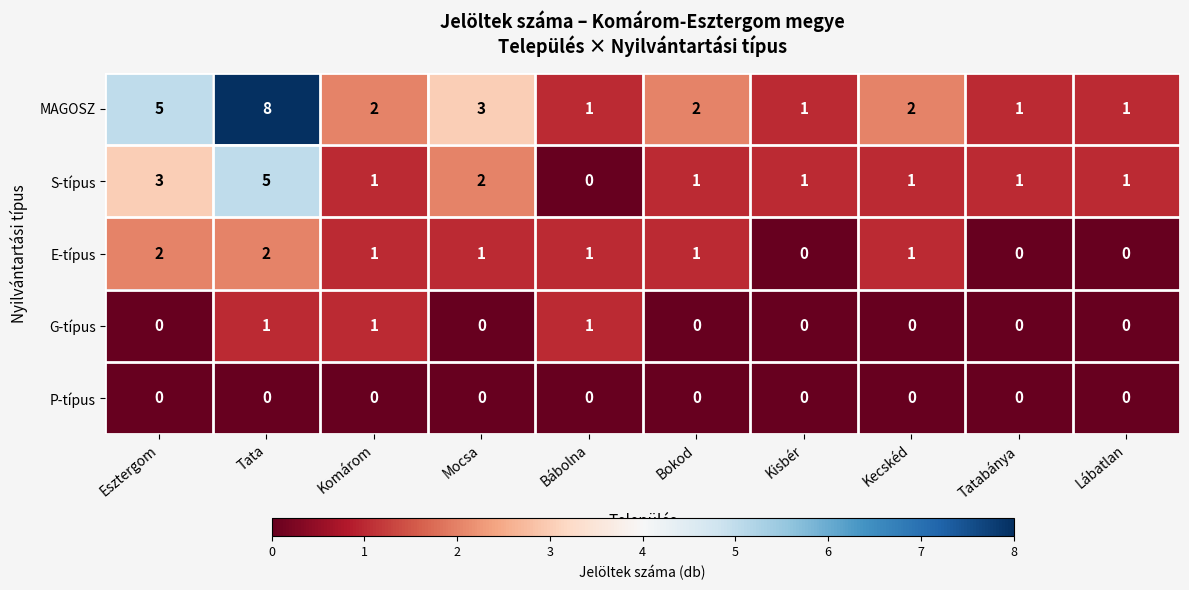

What is the difference between the MAGOSZ values at Kisbér and Tata?

7